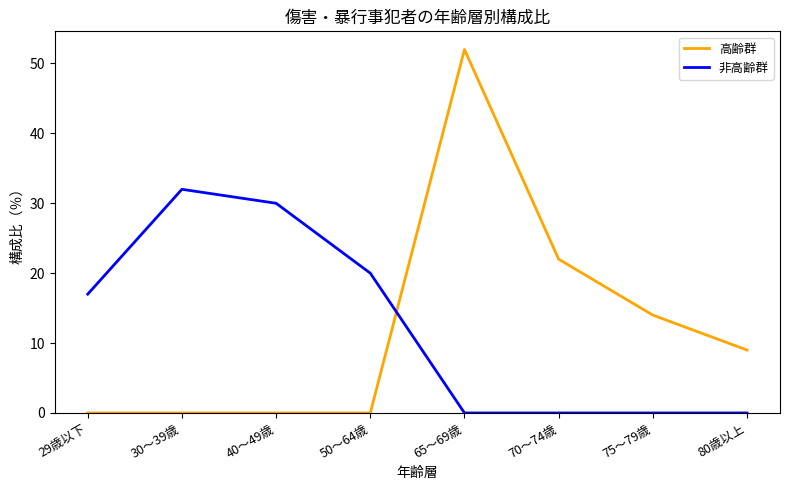

In 非高齢群, how many points are higher than both neighbors (excluding endpoints)?

1